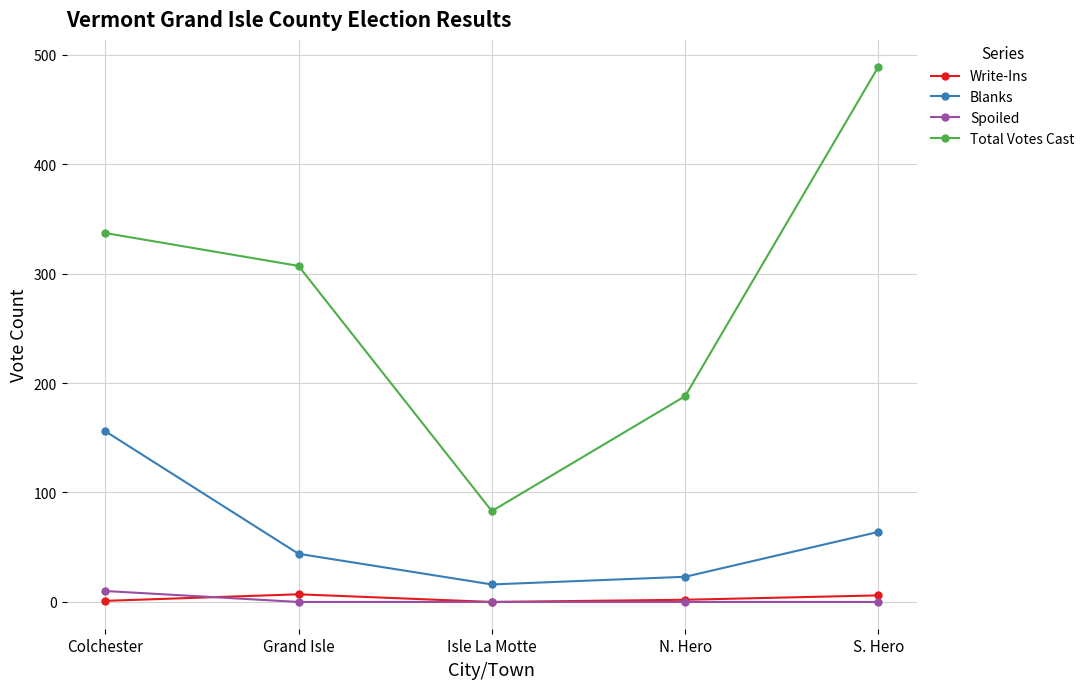

What position from the right is Colchester?

5